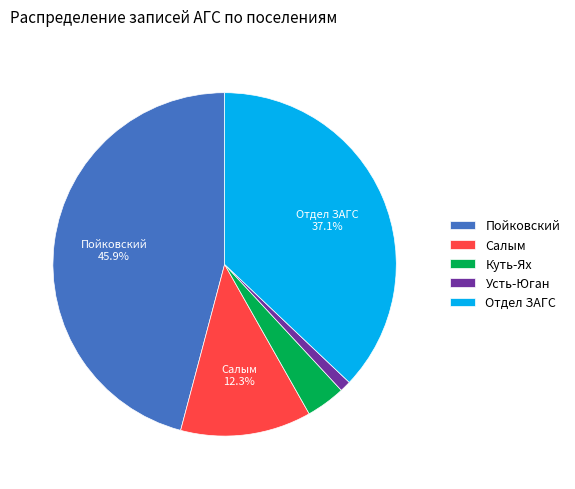

What percentage is the Усть-Юган slice, to the nearest percent?

1%